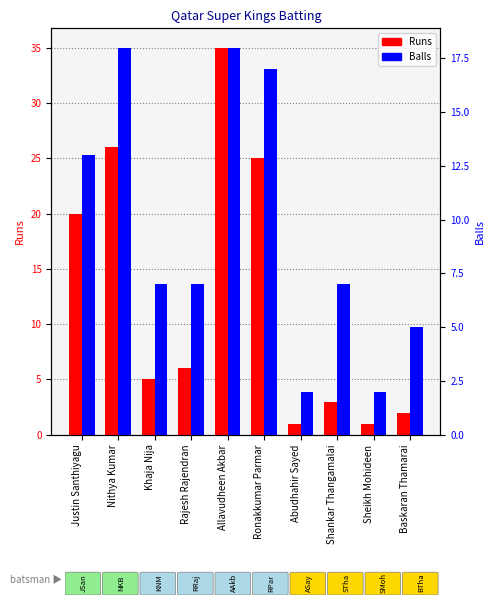

At how many categories does at least one series exceed 1?

10